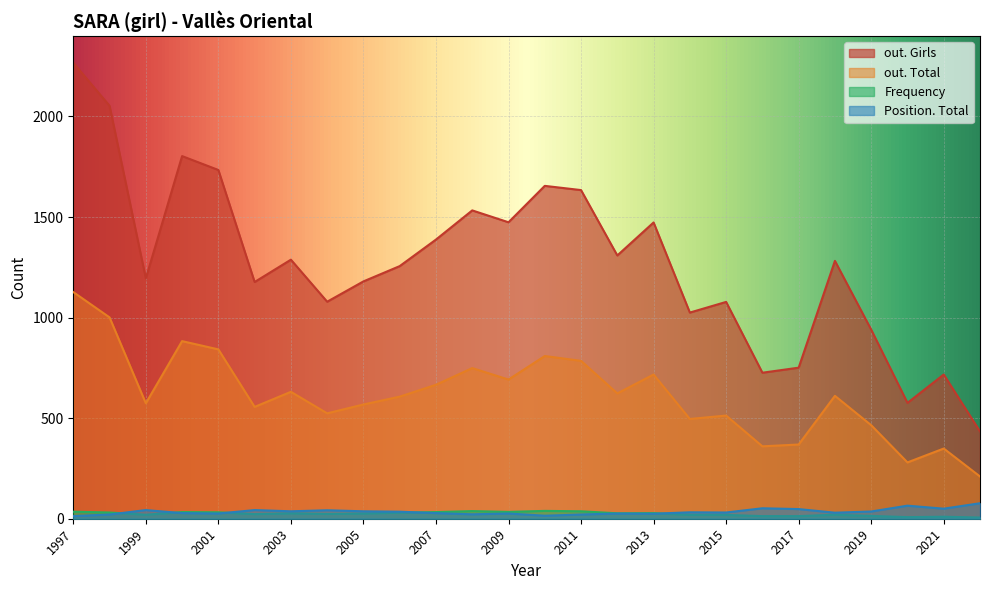

Between 2004 and 2001, which series saw the biggest shift?

out. Girls